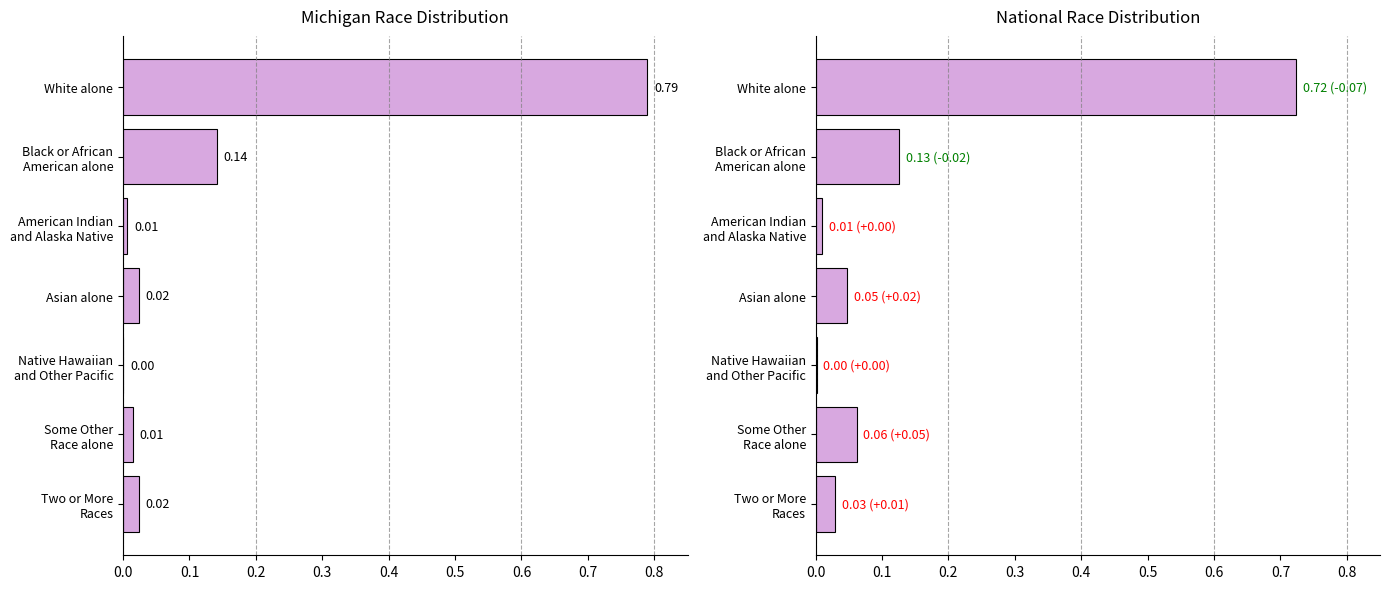

List the series in order of their peak value, highest first.

Michigan, National